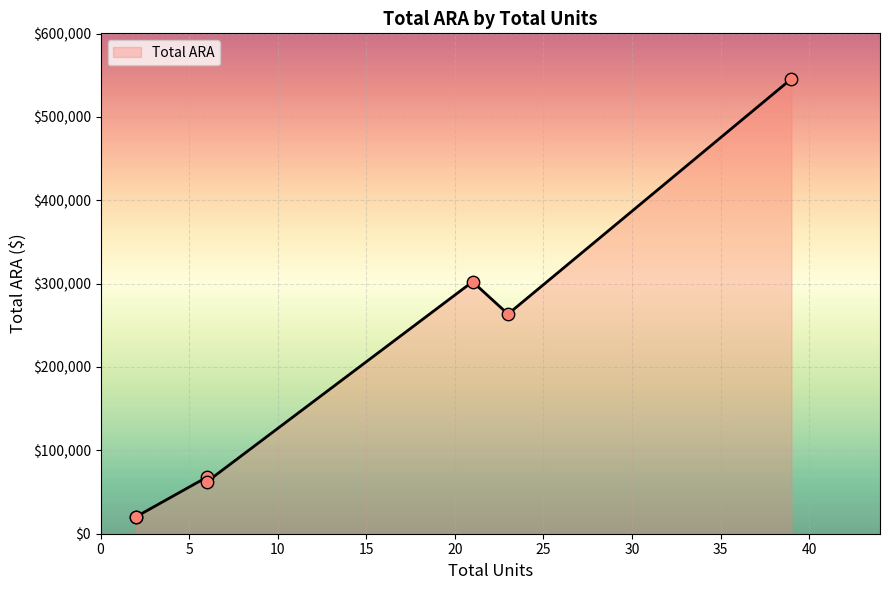

What is the change in value from 23 to 6?

-201172